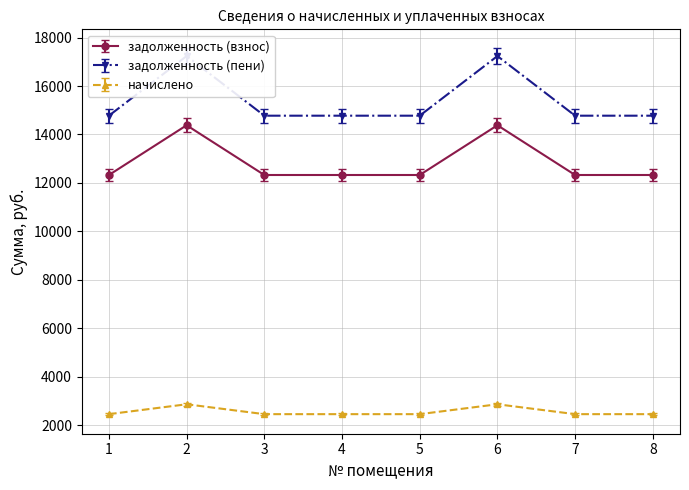

How many categories are shown in the chart?

8